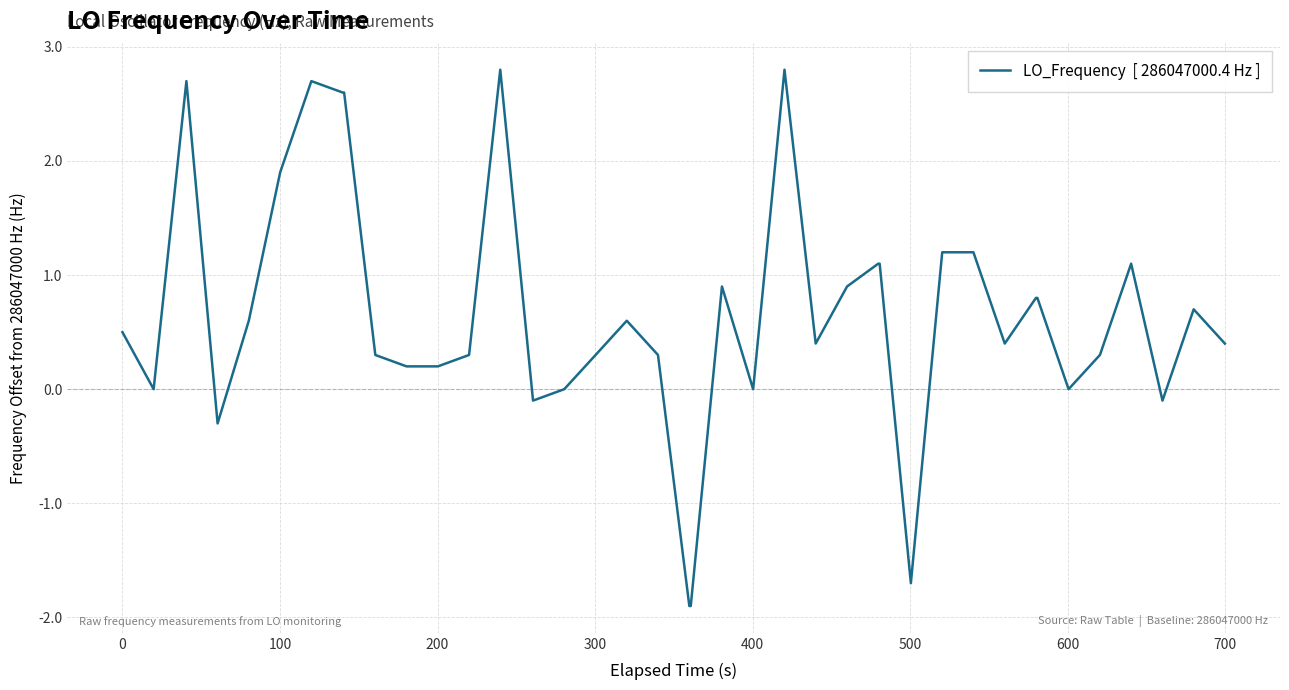

What is the average value?

0.7